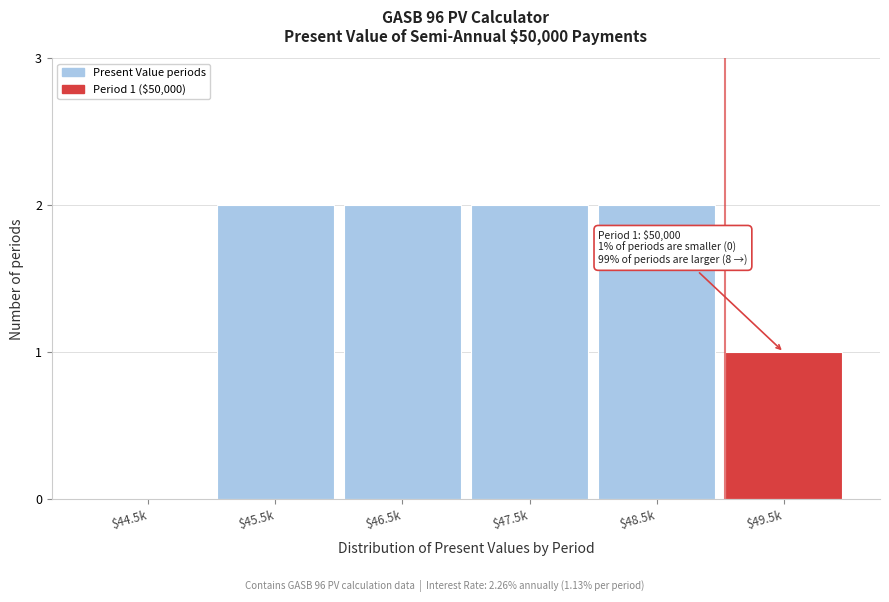

True or false: the data shows 1 at $48.5k.

False